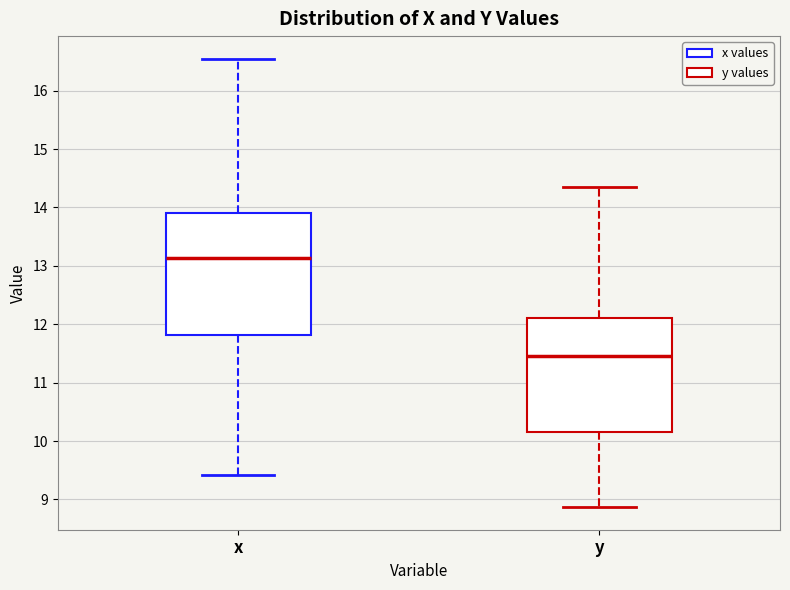

Which box's median line is the highest?

x